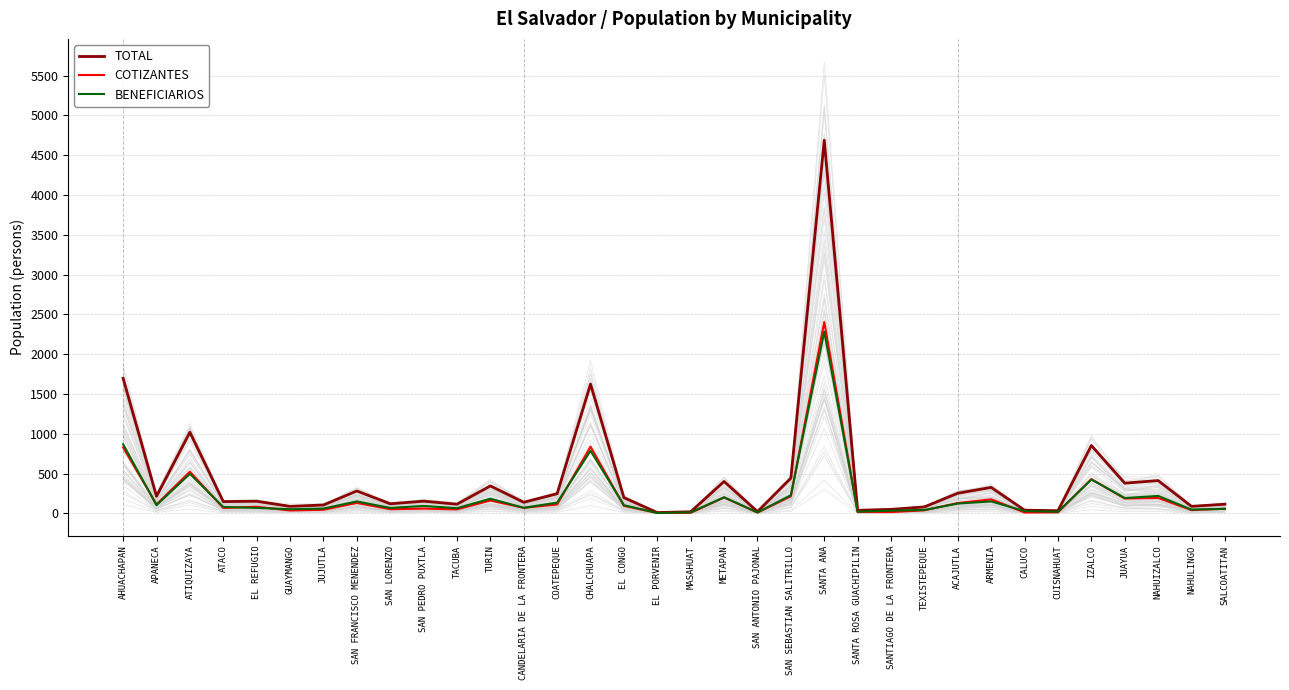

Rank the series at IZALCO from highest to lowest value.

TOTAL, COTIZANTES, BENEFICIARIOS